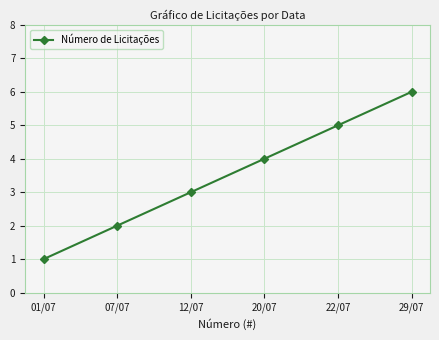

What is the label of the 2nd point from the left?

07/07